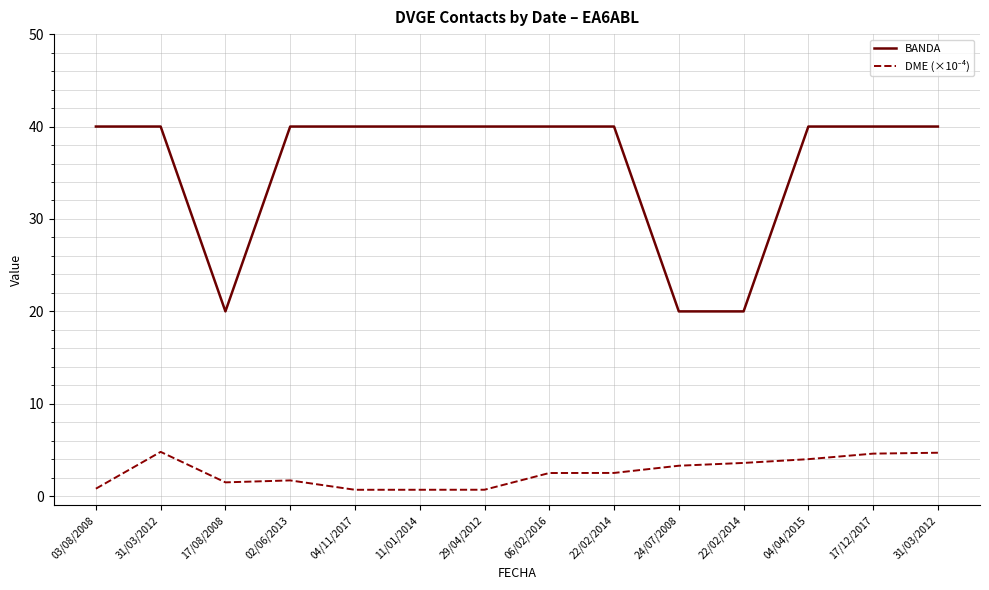

Does the chart display data point markers on the line(s)?

No